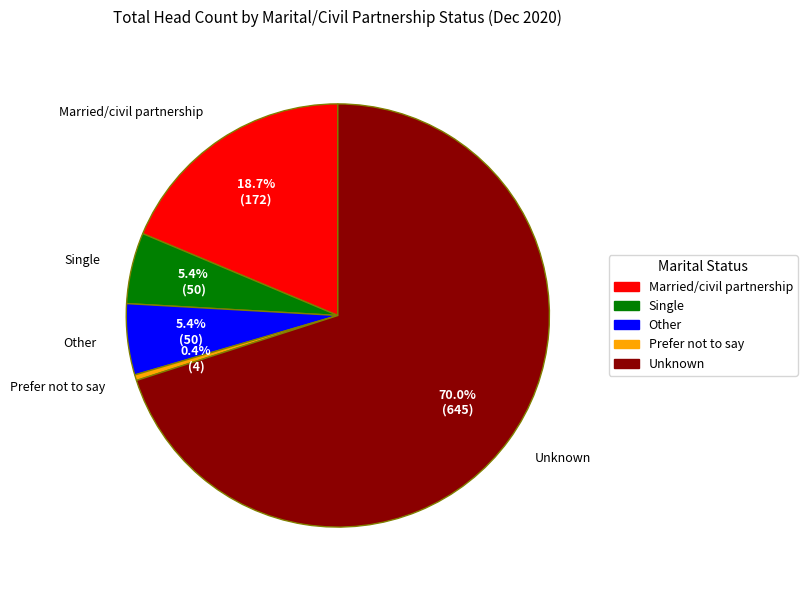

Count the number of slices in the pie.

5